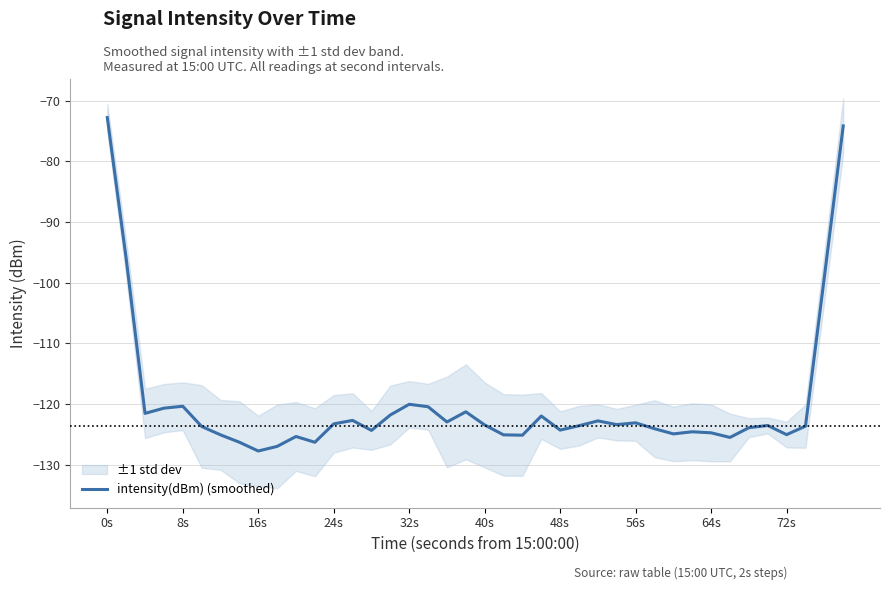

What is the average value?

-119.9